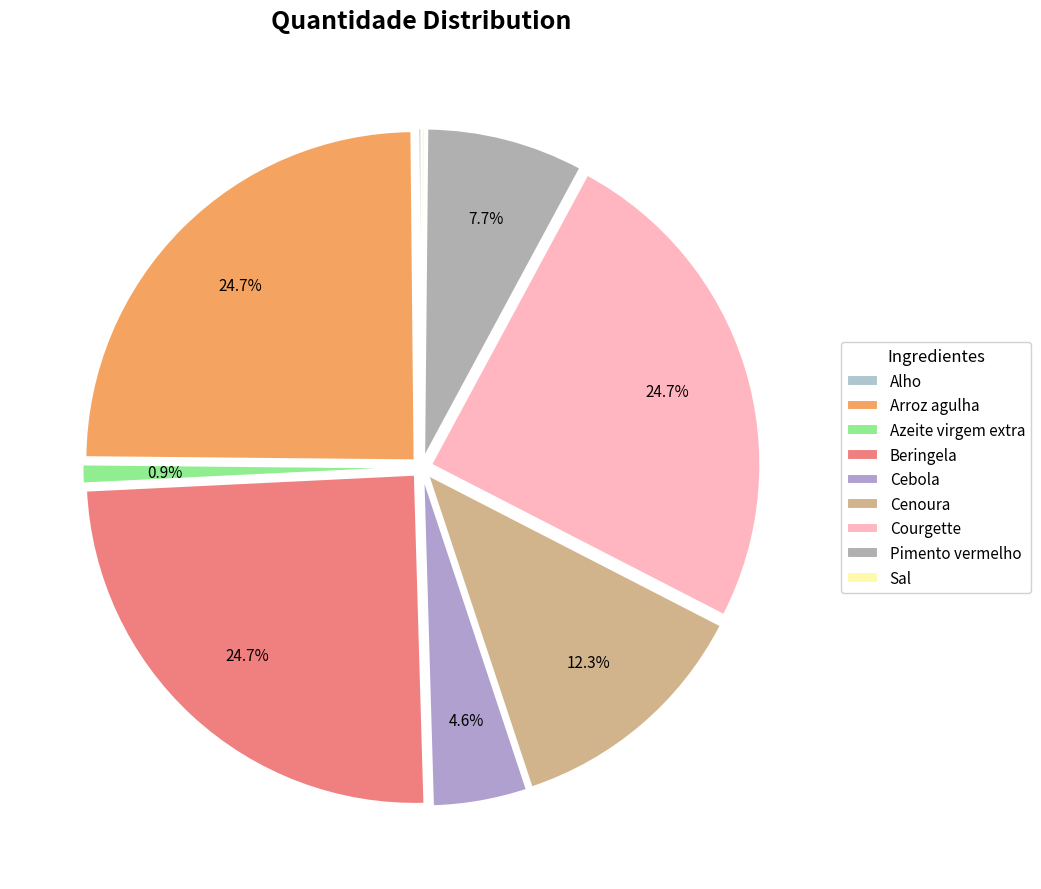

What is the change in value from Alho to Courgette?

+79.5